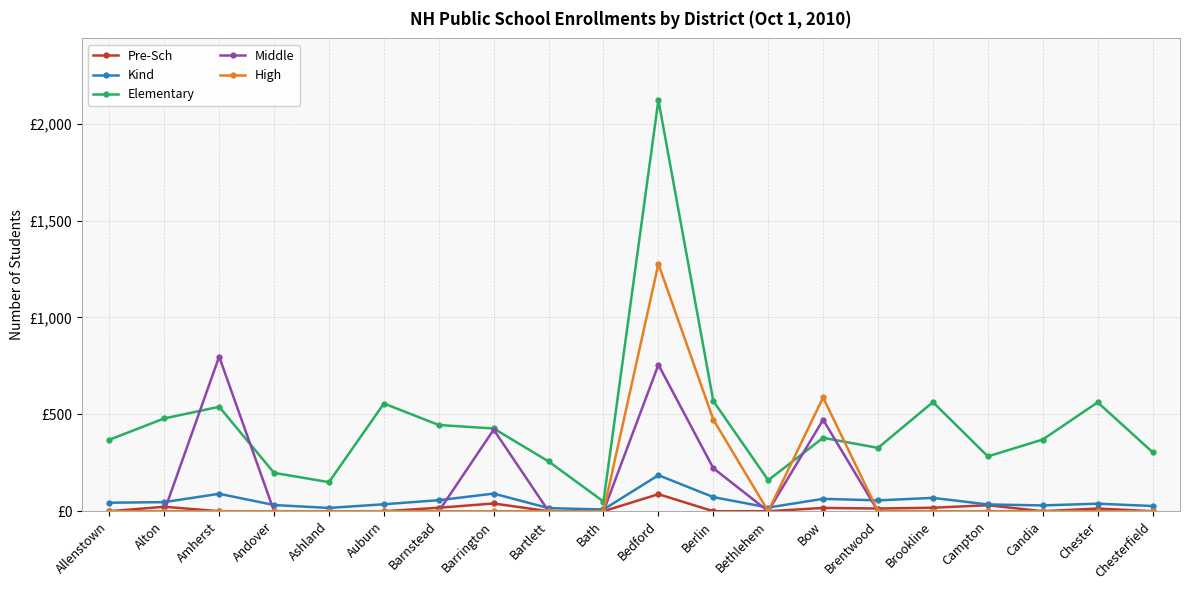

Does the chart have visible grid lines?

Yes